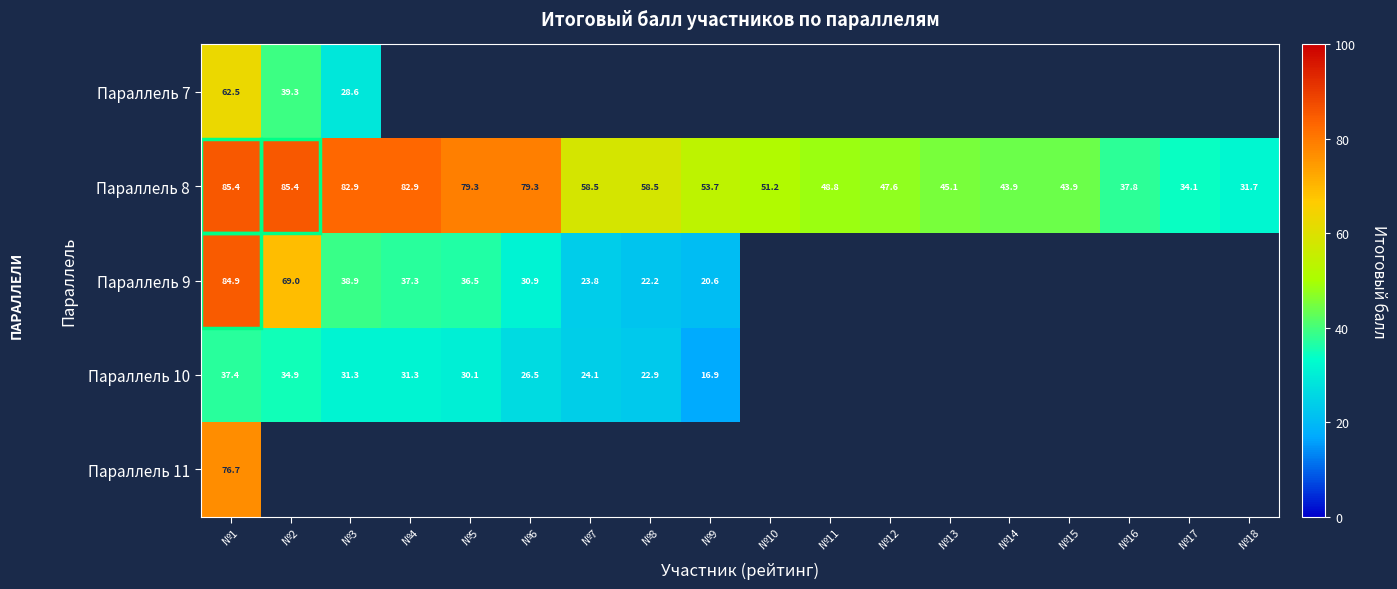

The value of Параллель 10 at №6 is 26.5. True or false?

True